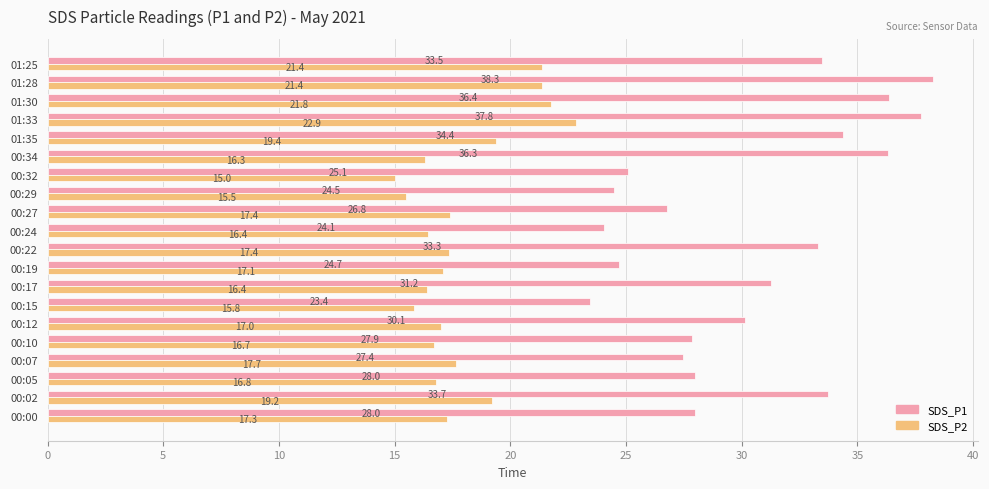

The SDS_P2 series shows 16.3 at 00:34. True or false?

True